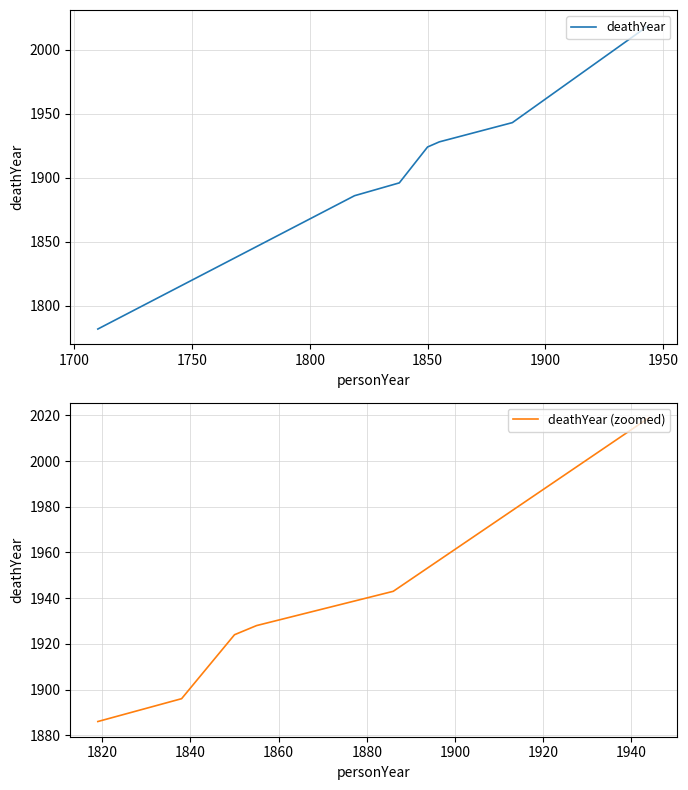

Where does the data first go above 1924?

1855